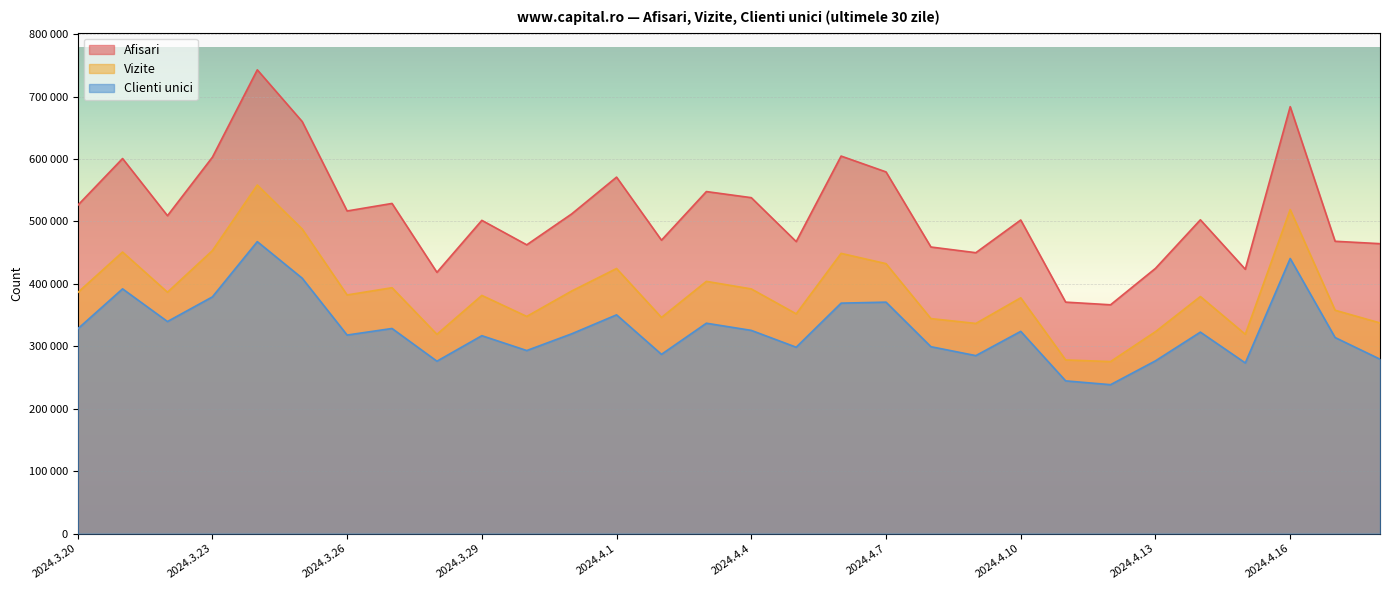

What is the label of the 16th point from the right?

2024.4.3